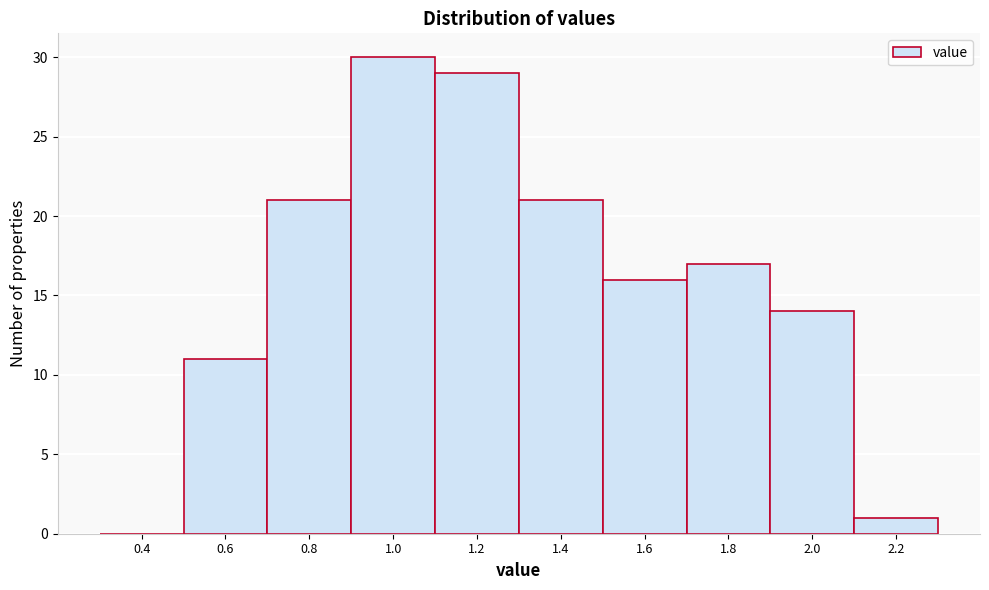

Reading left to right, list all the values displayed in this chart.

0.4=0	0.6=11	0.8=21	1.0=30	1.2=29	1.4=21	1.6=16	1.8=17	2.0=14	2.2=1